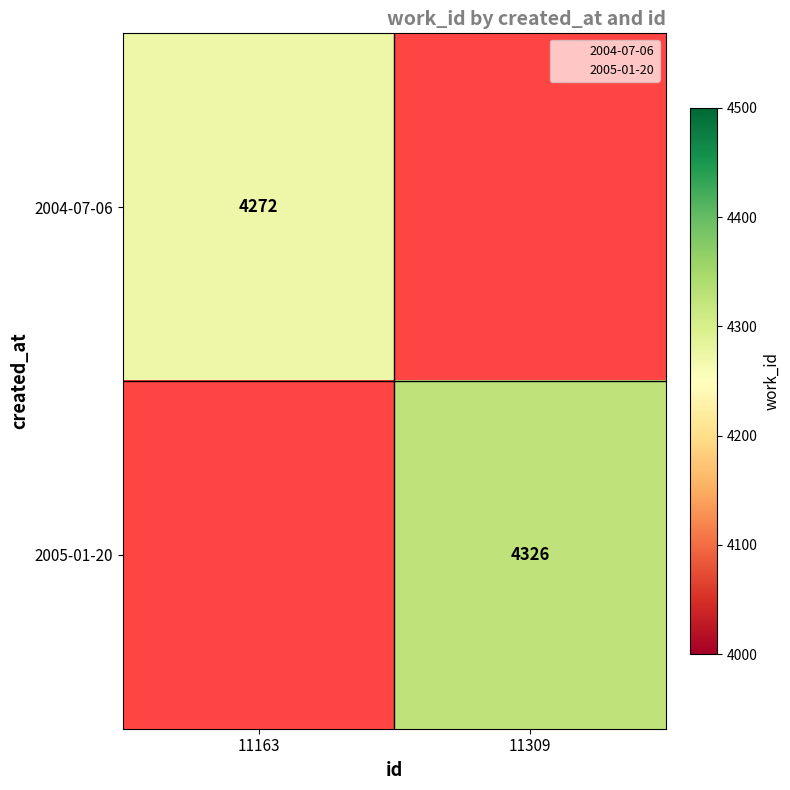

Is the value of 2005-01-20 at 11309 greater than the value of 2004-07-06 at 11163?

Yes